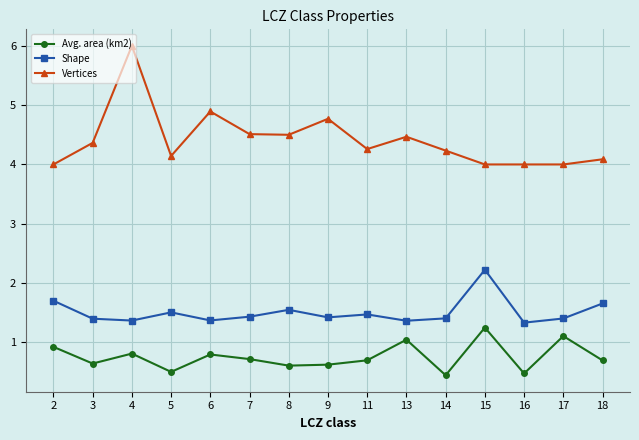

Is it true that Vertices equals 3.6 at 4?

False